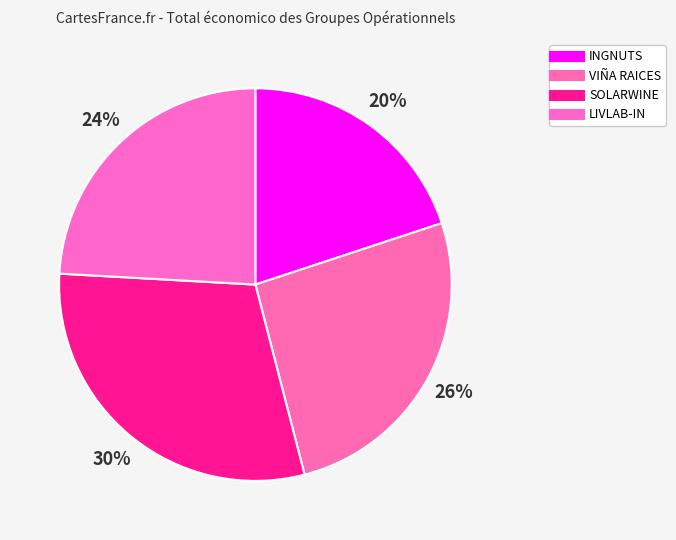

True or false: LIVLAB-IN accounts for 37% of the total.

False